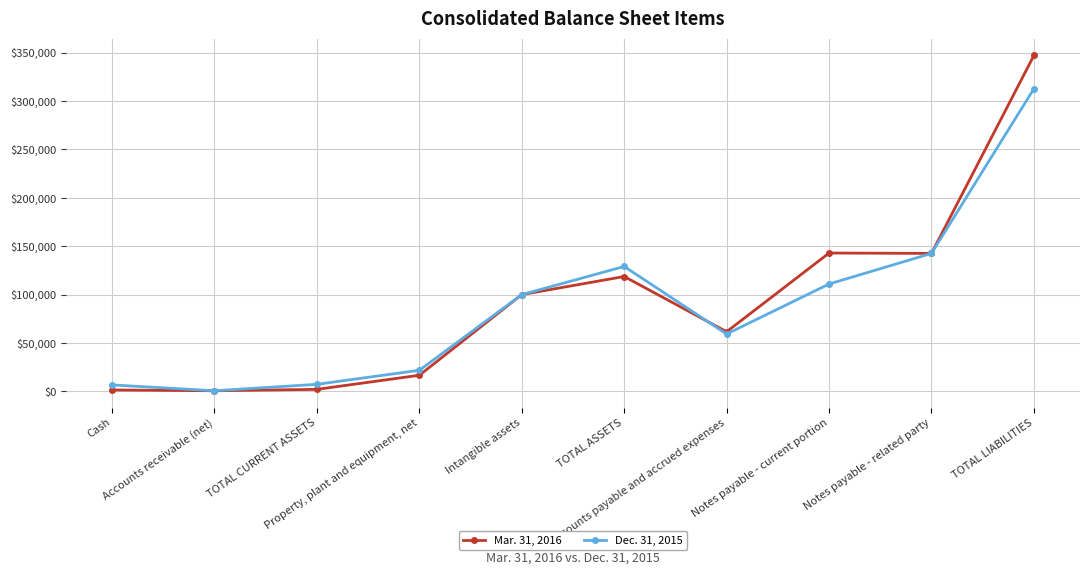

What is the value of the Mar. 31, 2016 point at the 5th from the left?

100000